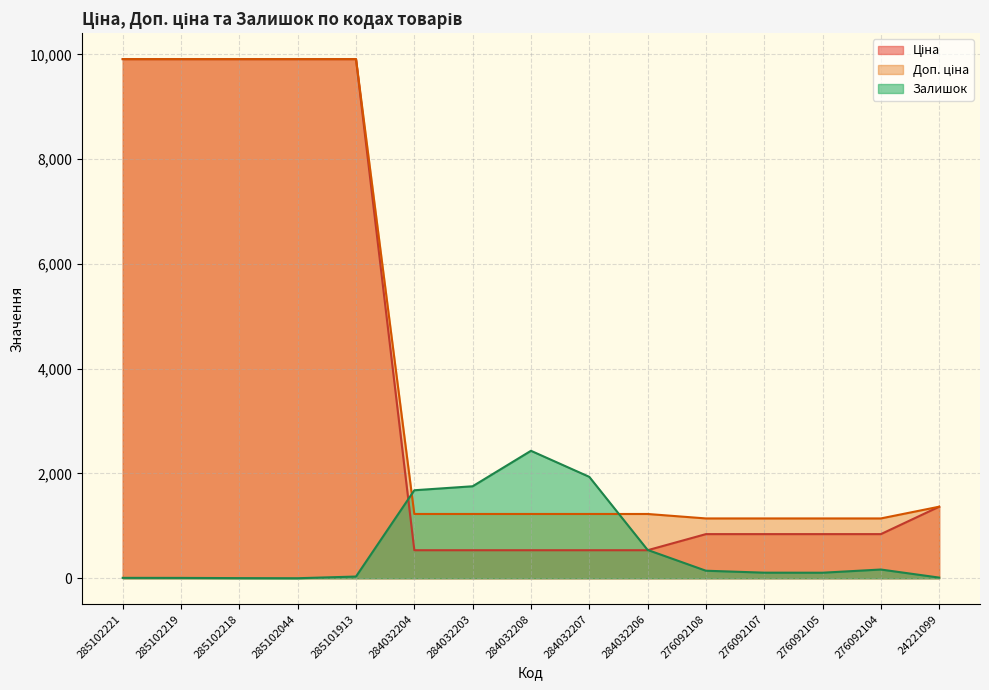

Where is Доп. ціна nearest to the value 5525?

24221099